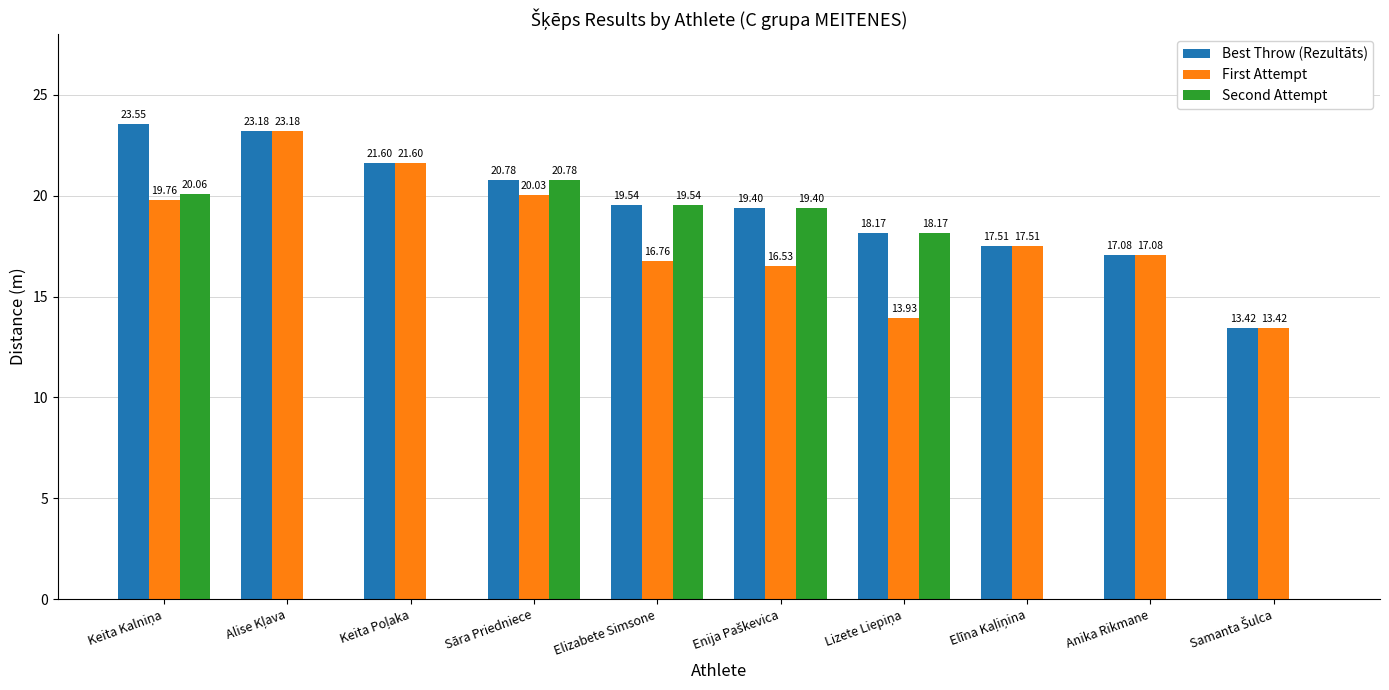

How many data points does each series have?

10